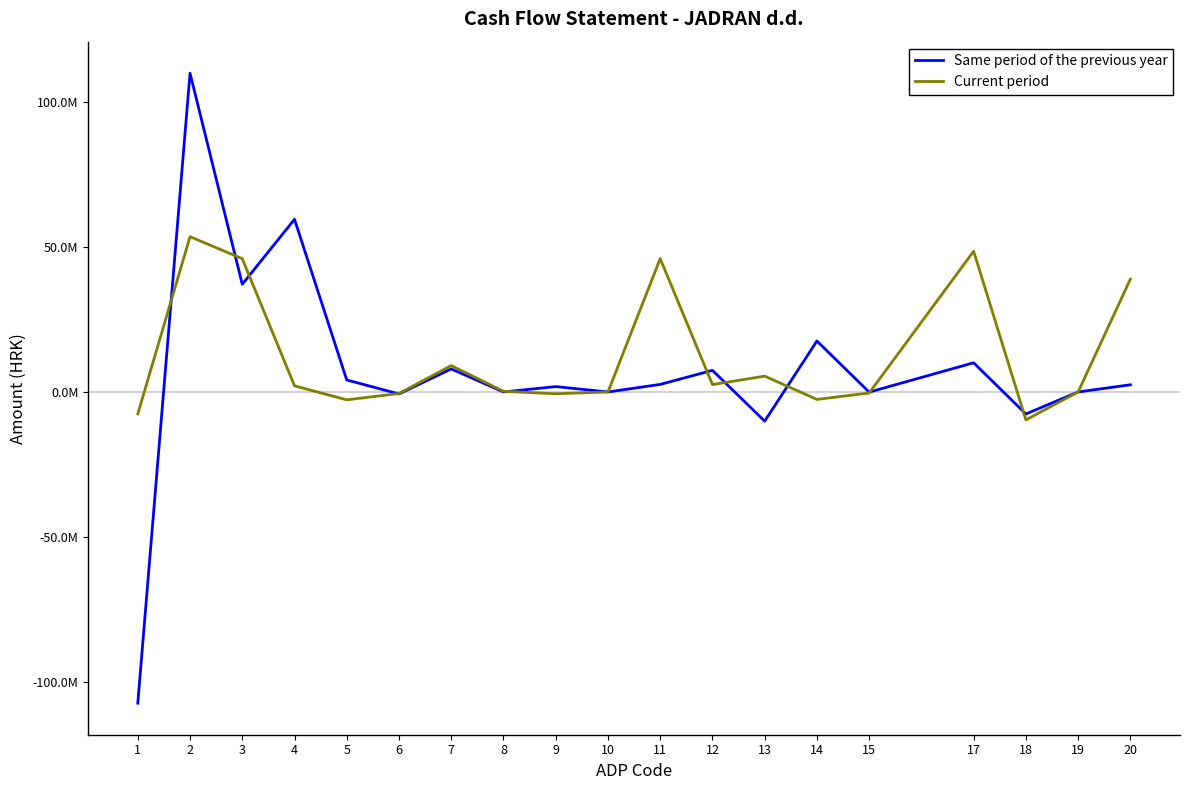

Which series has the widest spread of values?

Same period of the previous year